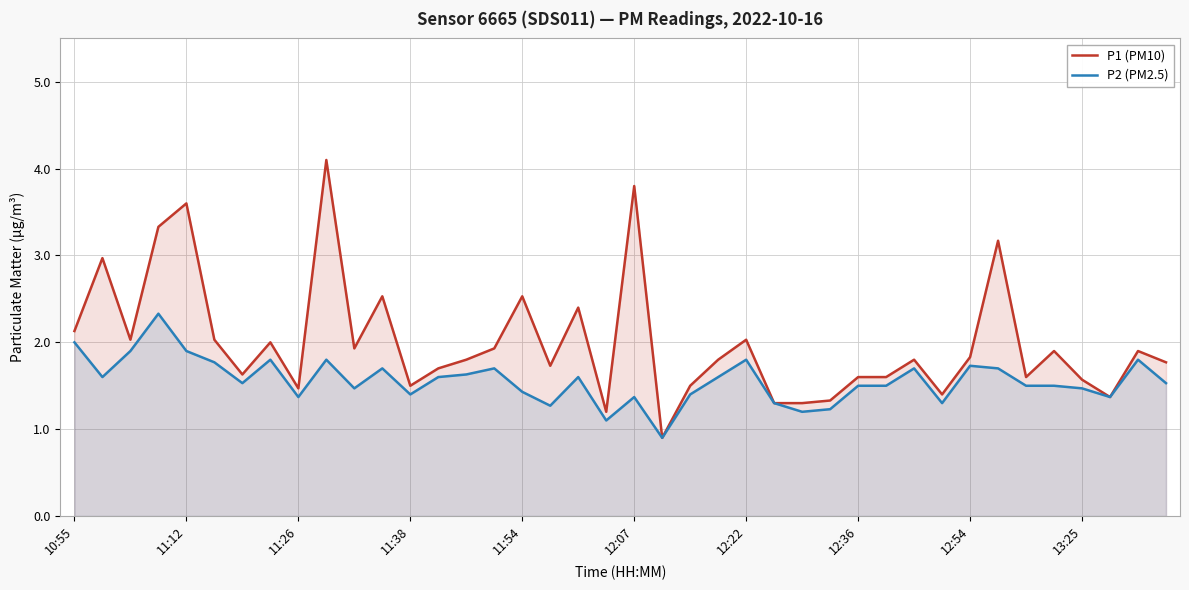

Which series has the largest total across all categories?

P1 (PM10)